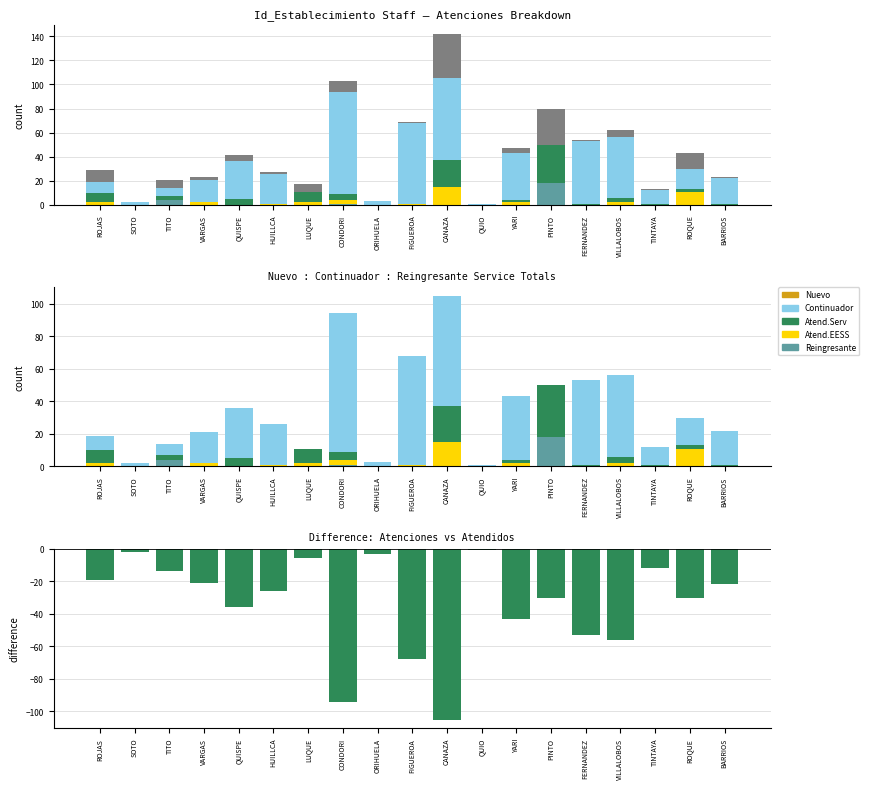

What is the lowest value of the Continuador_Servicio_Total series?

1